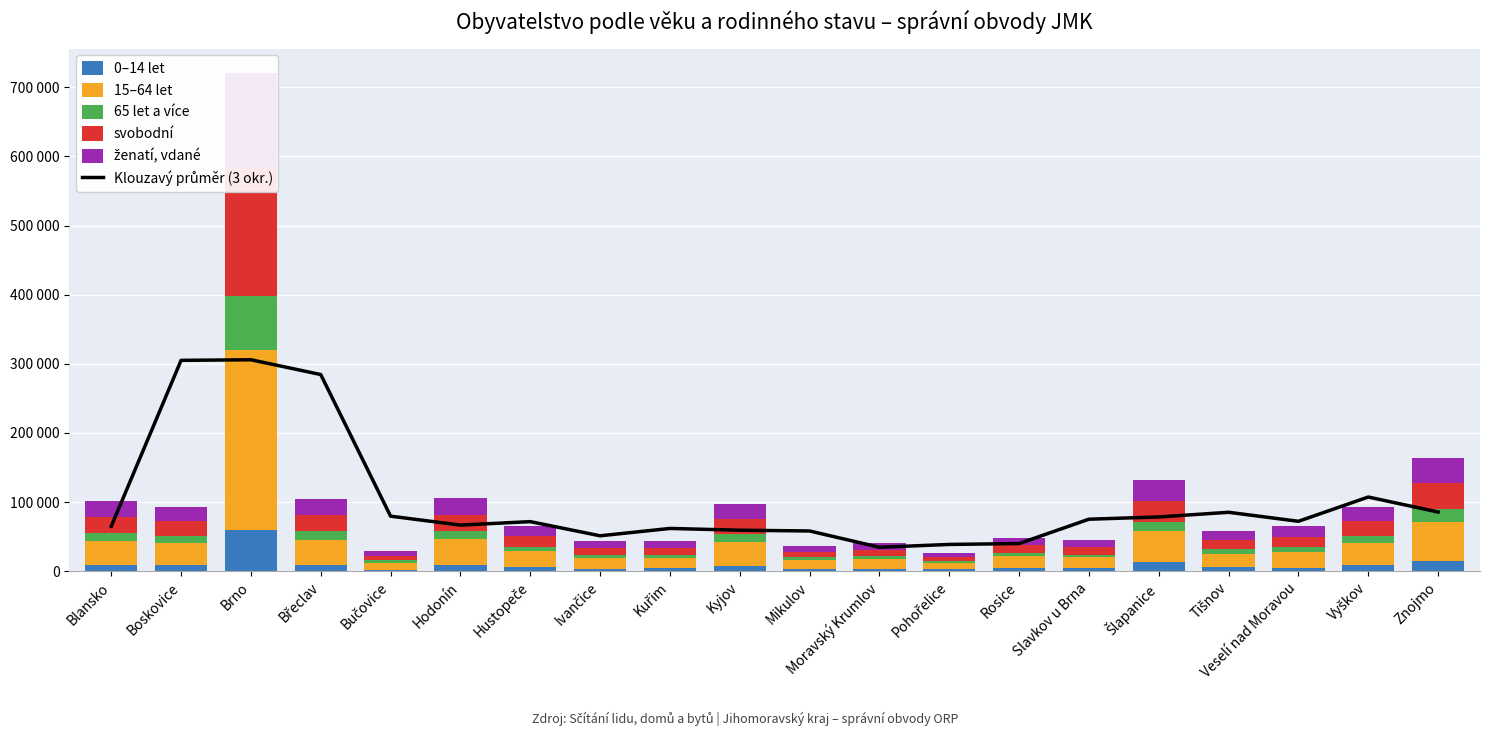

At how many categories does at least one series exceed 129023?

3